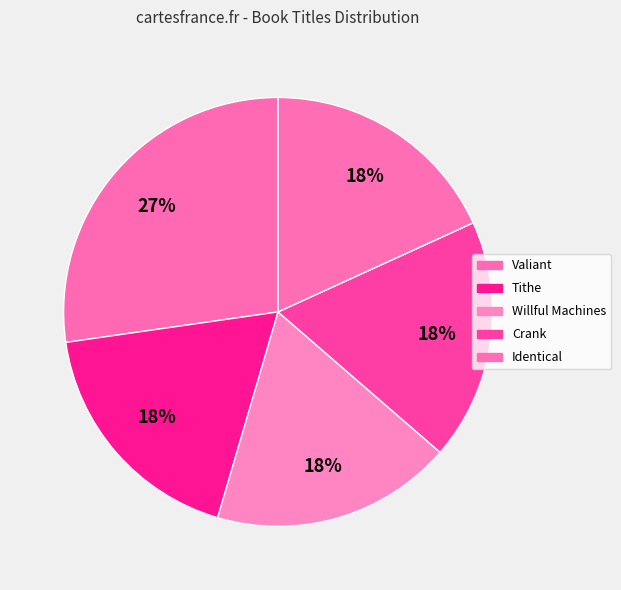

How many slices are in this pie chart?

5